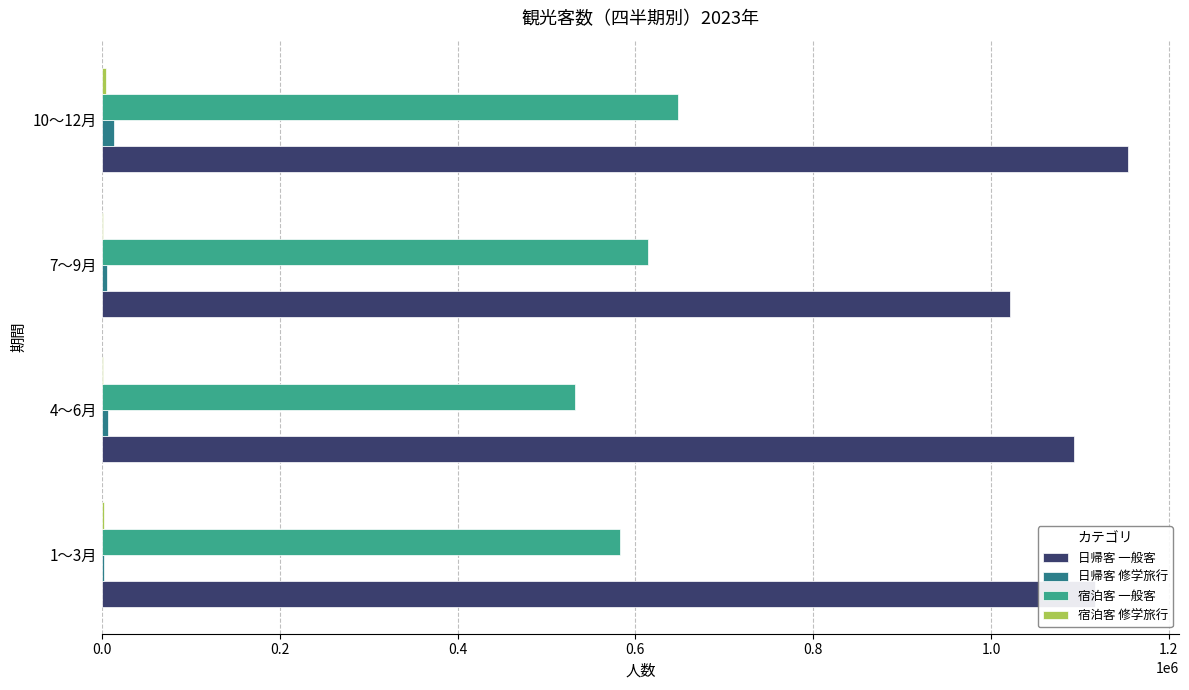

What is the maximum value shown in the chart?

1153758